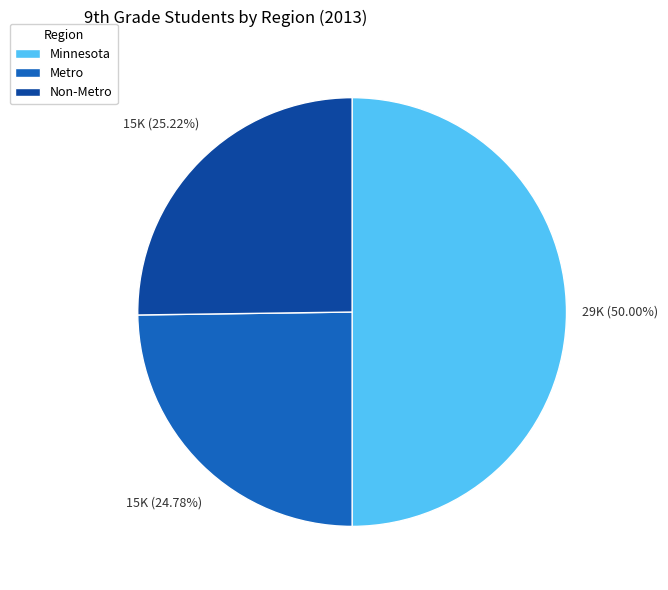

What is the largest slice in the pie chart?

Minnesota